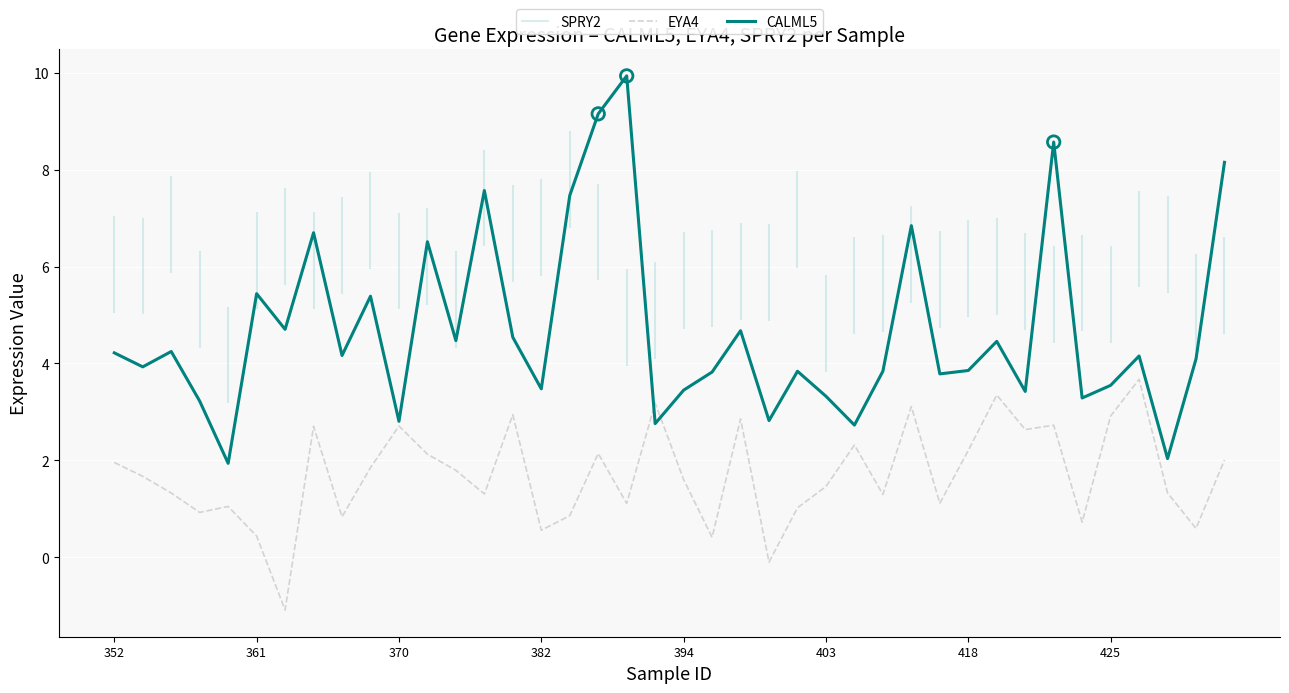

Which series has the largest Y range (max minus min)?

CALML5